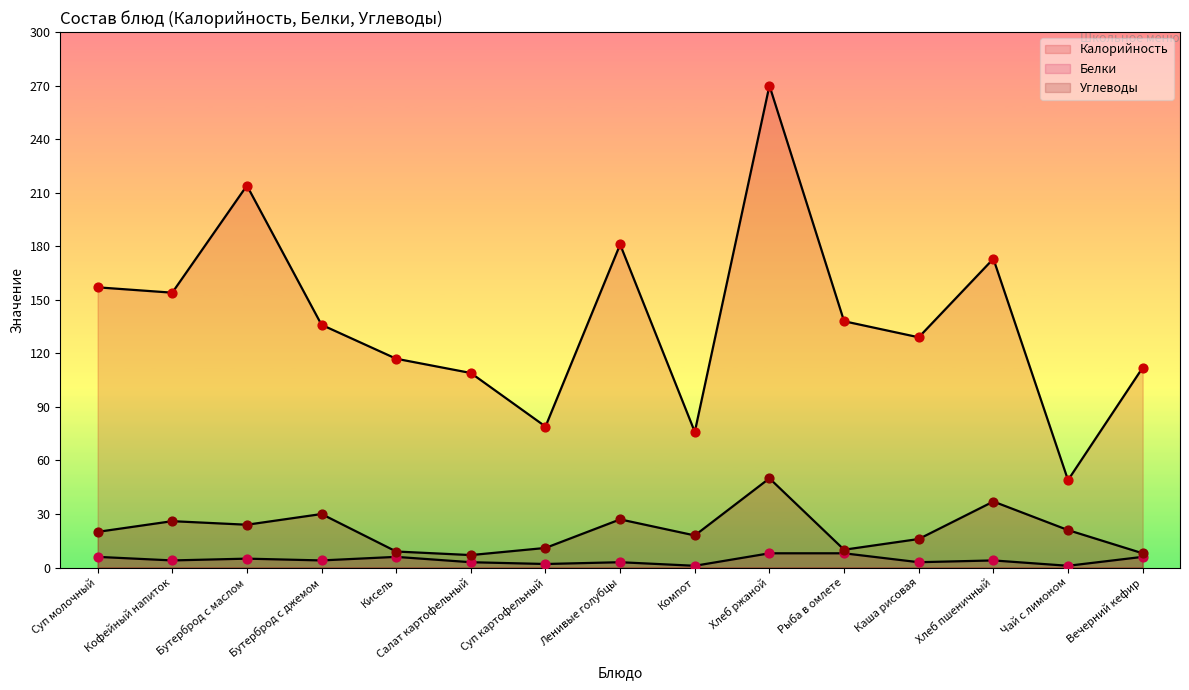

What are all the series names shown in the legend?

Калорийность, Белки, Углеводы